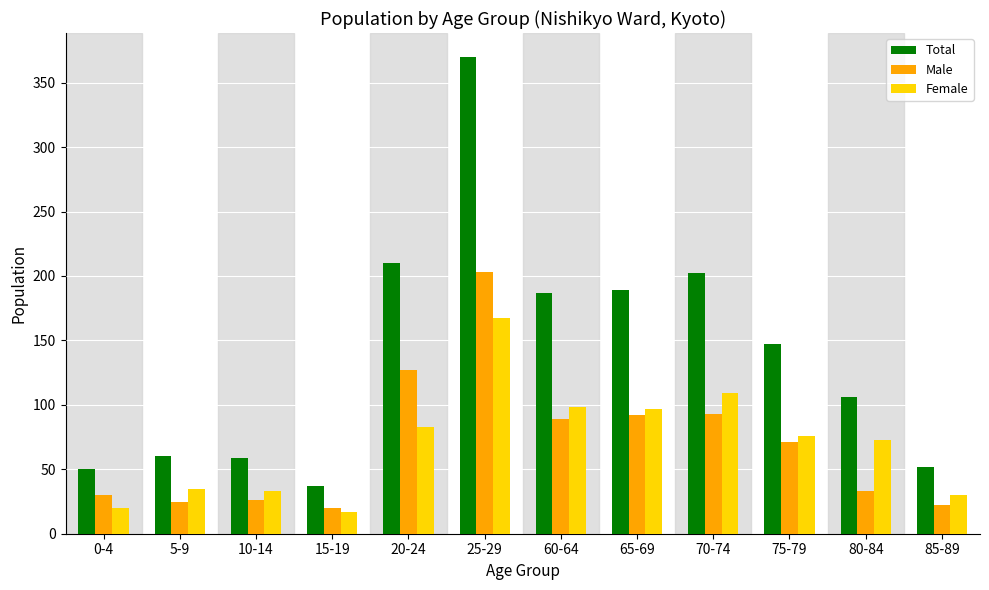

The value of Female at 10-14 is 13. True or false?

False